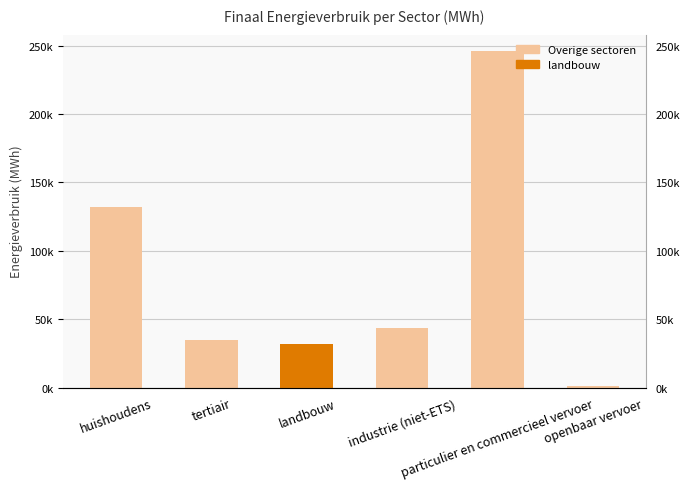

What is the difference between the second highest and second lowest values?

100220.5